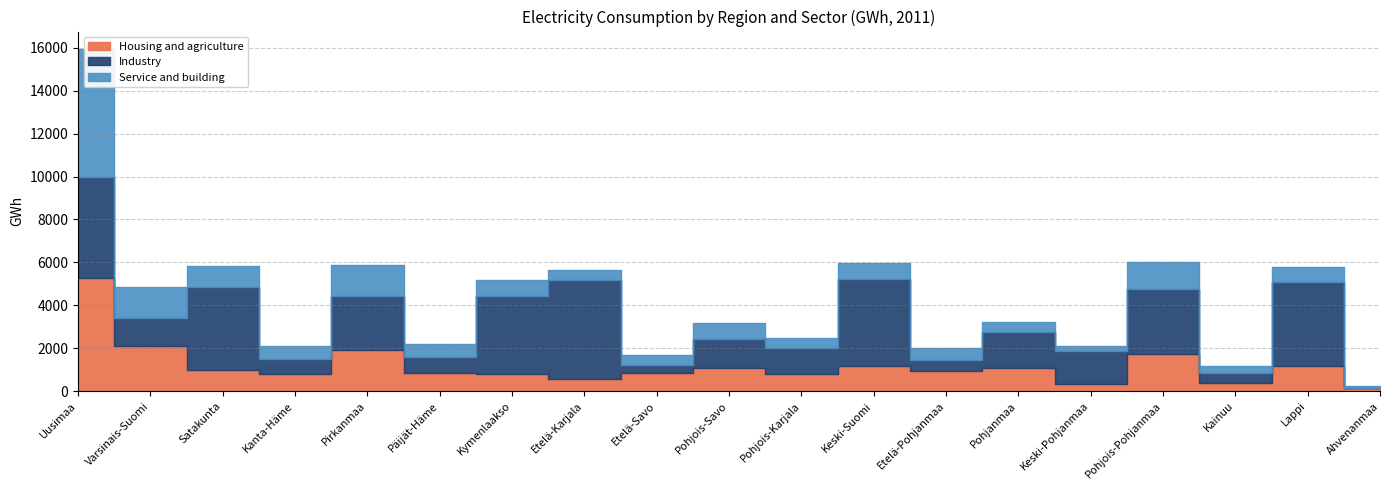

What value does the Housing and agriculture series have at Ahvenanmaa?

133